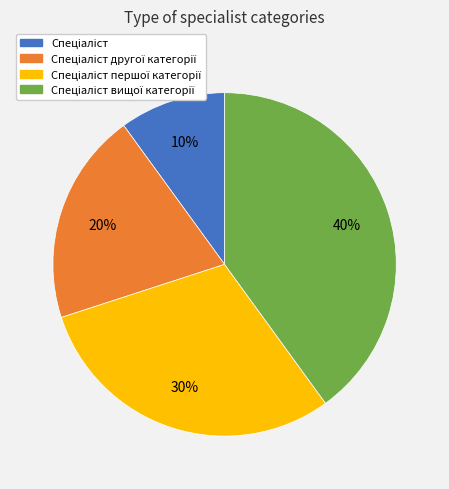

How many segments does this pie chart have?

4